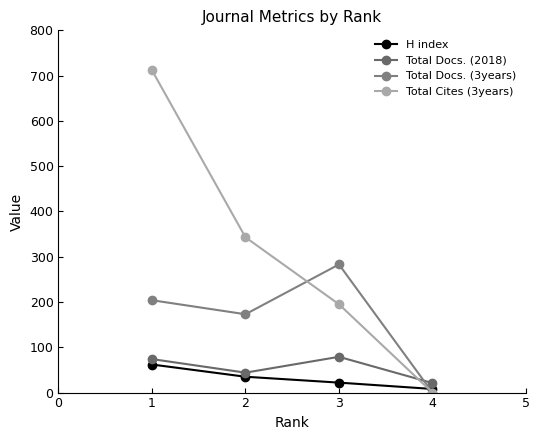

Which category has the lowest value in the Total Docs. (3years) series?

4